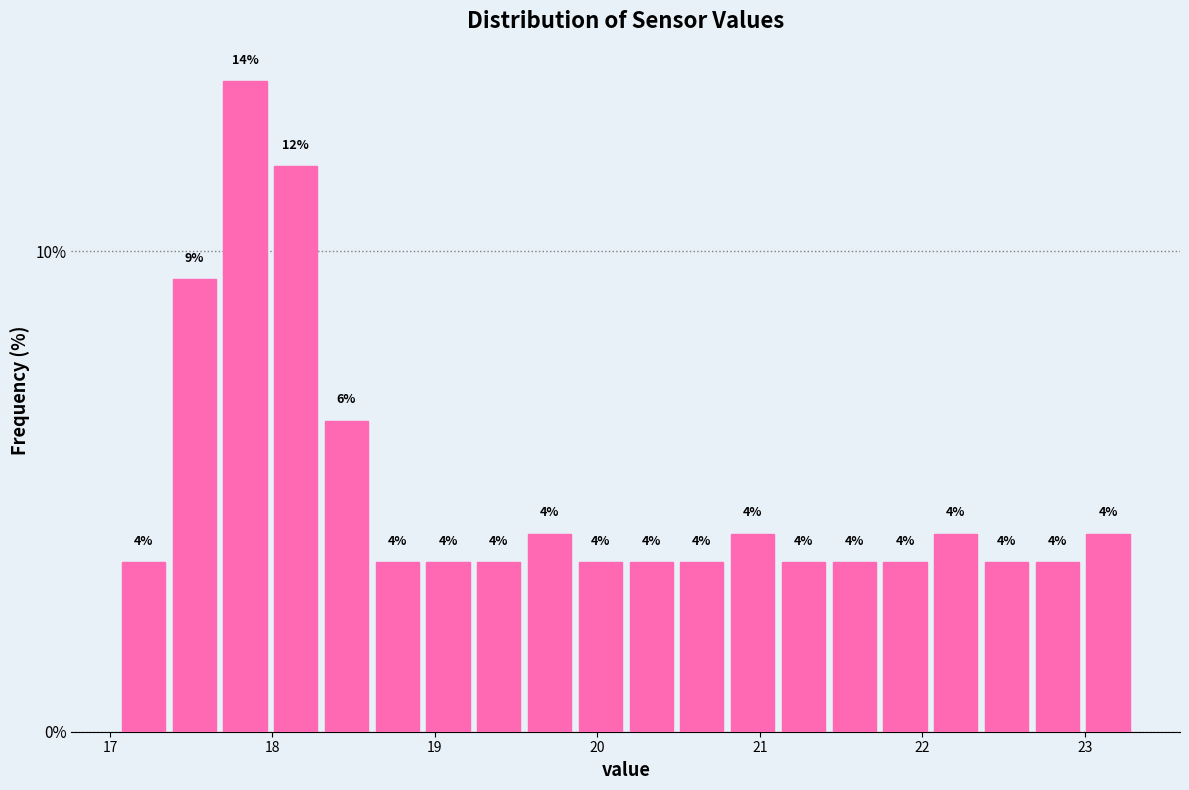

Read against the x-axis, roughly where is the centre of the tallest bar?

17.8